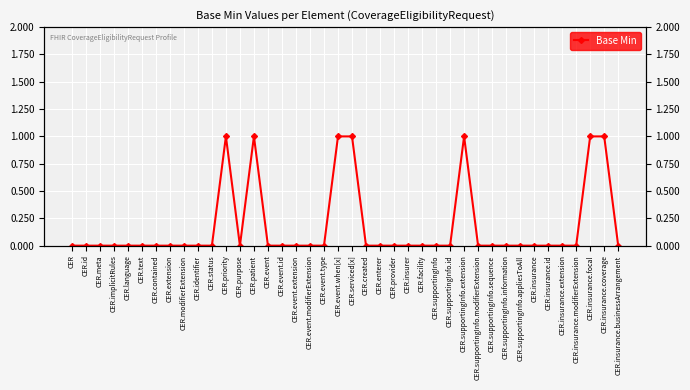

True or false: the data shows 0 at CER.supportingInfo.sequence.

True